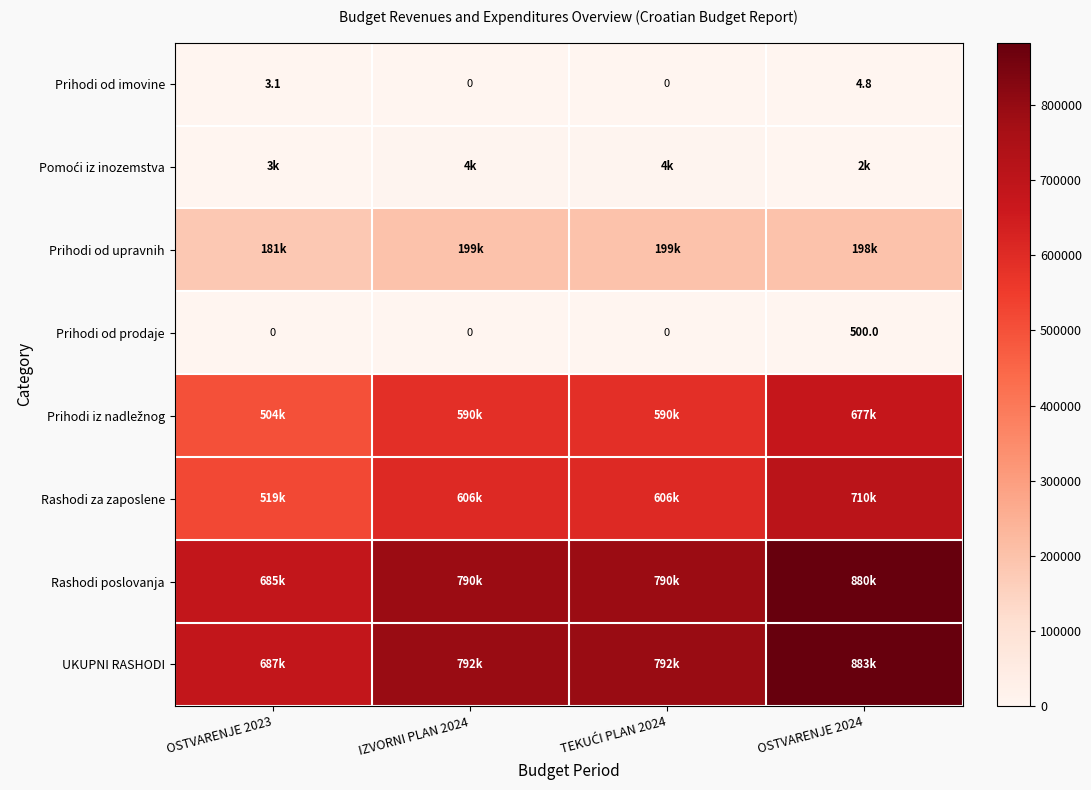

At which label does Rashodi za zaposlene first exceed 605700?

OSTVARENJE 2024